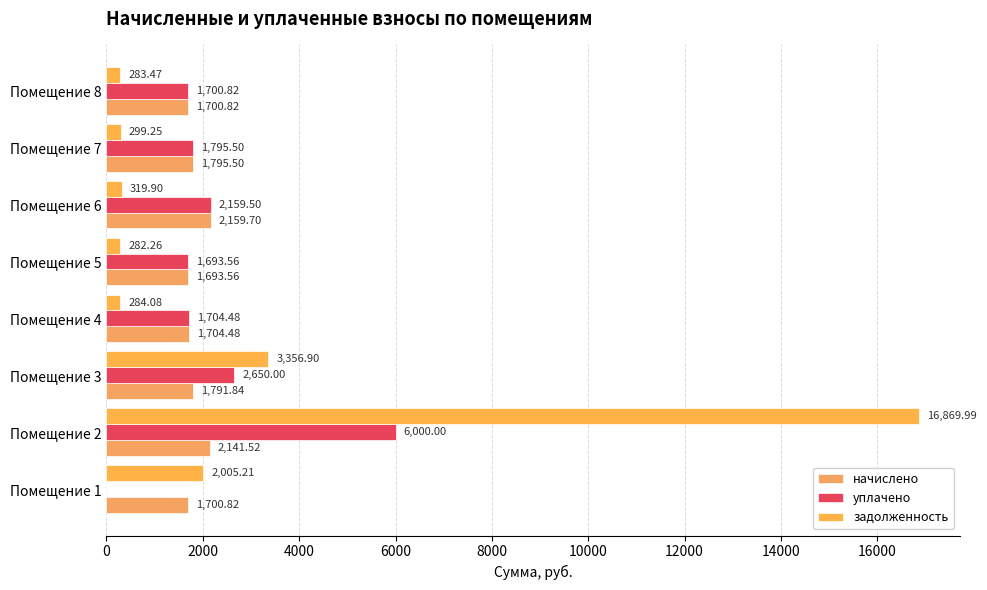

How many data points in задолженность are above 319?

4